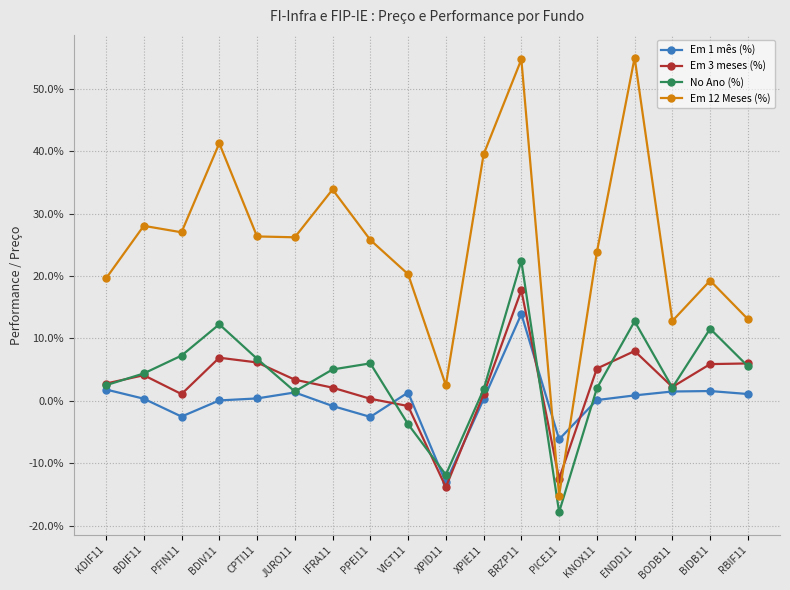

At which category does Em 3 meses (%) reach its first local valley?

PFIN11